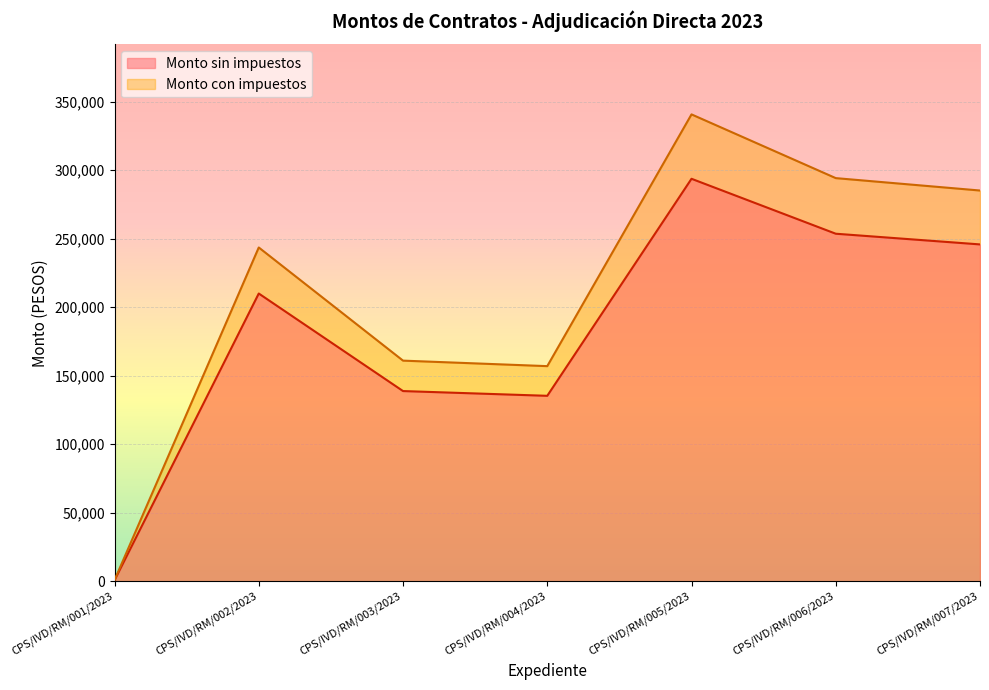

Rank the series at CPS/IVD/RM/006/2023 from lowest to highest value.

Monto sin impuestos, Monto con impuestos